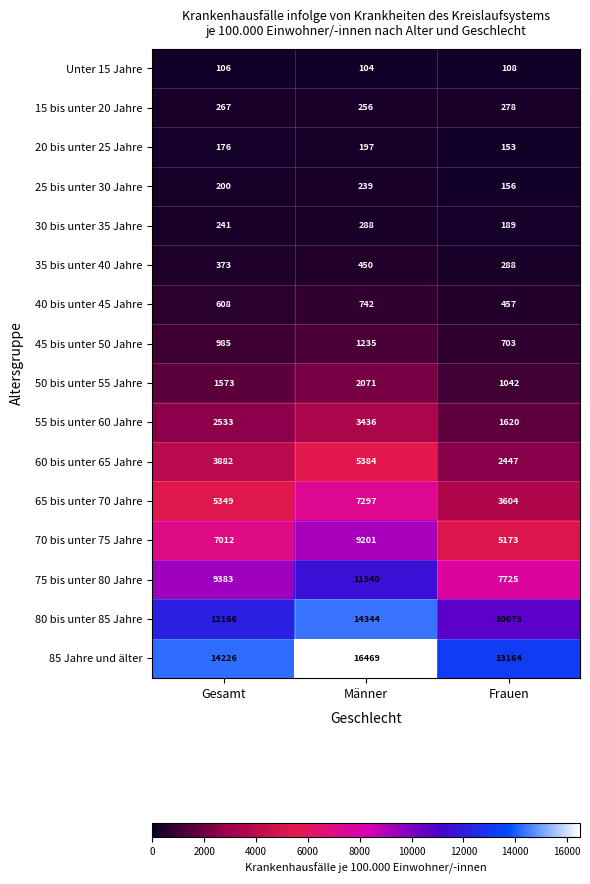

Is the value of 65 bis unter 70 Jahre at Männer greater than the value of 20 bis unter 25 Jahre at Männer?

Yes